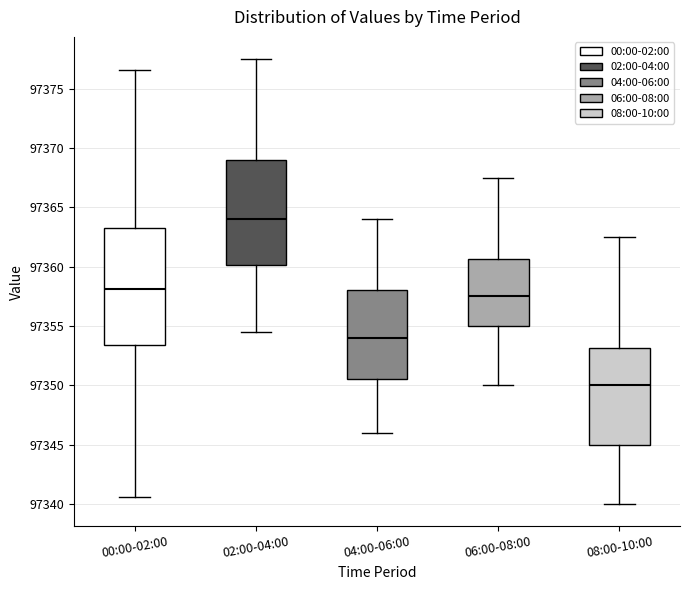

Reading left to right, transcribe this box plot: for each box, give where its median line is, the range the box spans, and where its two whiskers end, as read against the y-axis. The values are not printed on the chart, so give them approximately, as read against the axis.

00:00-02:00: median 97358.0, box 97353.5 to 97363.0, whiskers 97340.5 to 97376.5
02:00-04:00: median 97364.0, box 97360.0 to 97369.0, whiskers 97354.5 to 97377.5
04:00-06:00: median 97354.0, box 97350.5 to 97358.0, whiskers 97346.0 to 97364.0
06:00-08:00: median 97357.5, box 97355.0 to 97360.5, whiskers 97350.0 to 97367.5
08:00-10:00: median 97350.0, box 97345.0 to 97353.0, whiskers 97340.0 to 97362.5